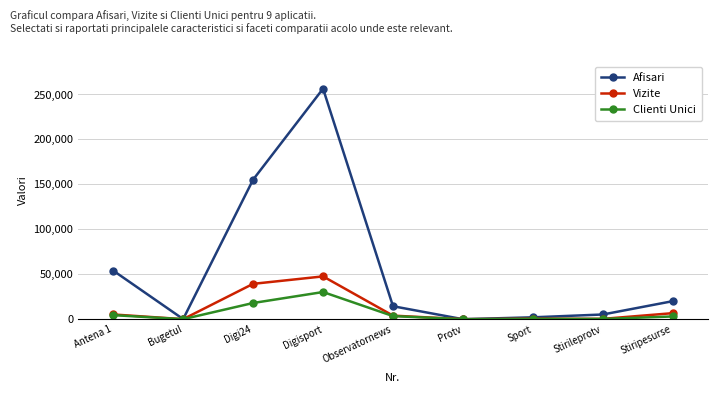

Does the chart have visible grid lines?

Yes